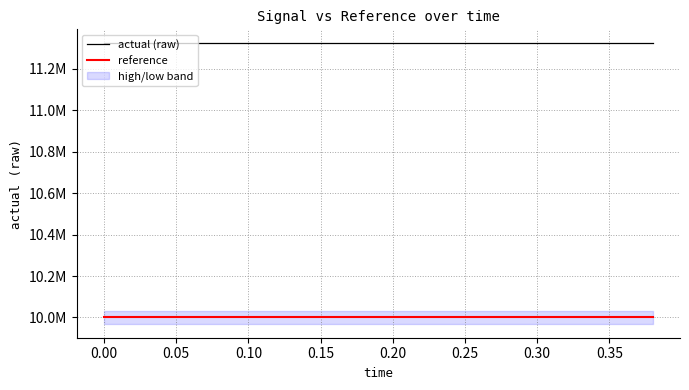

What is the label of the 15th point from the right?

0.10